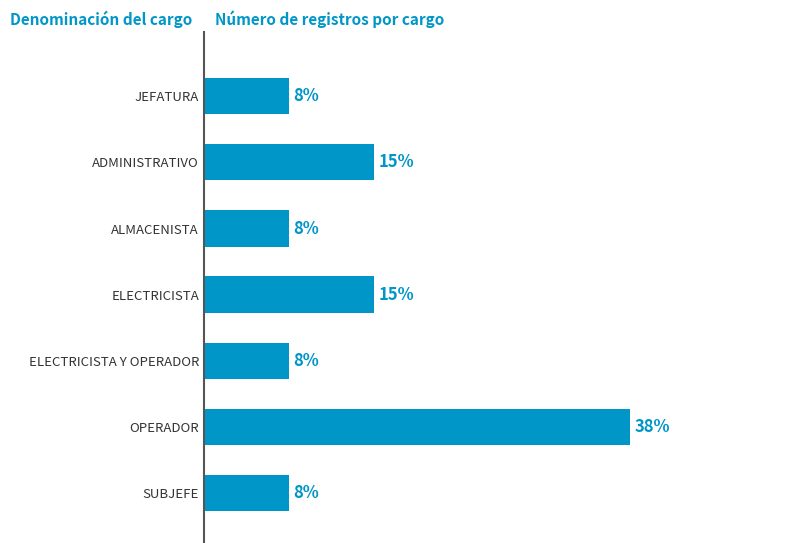

Are the bars grouped side by side (vs. stacked)?

No